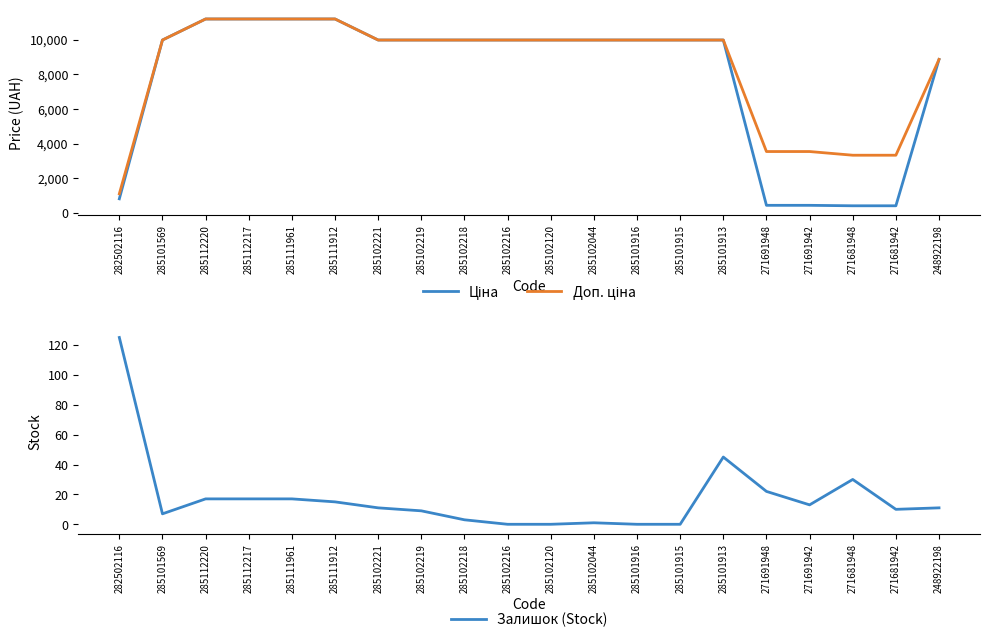

Where is Ціна nearest to the value 5802?

248922198